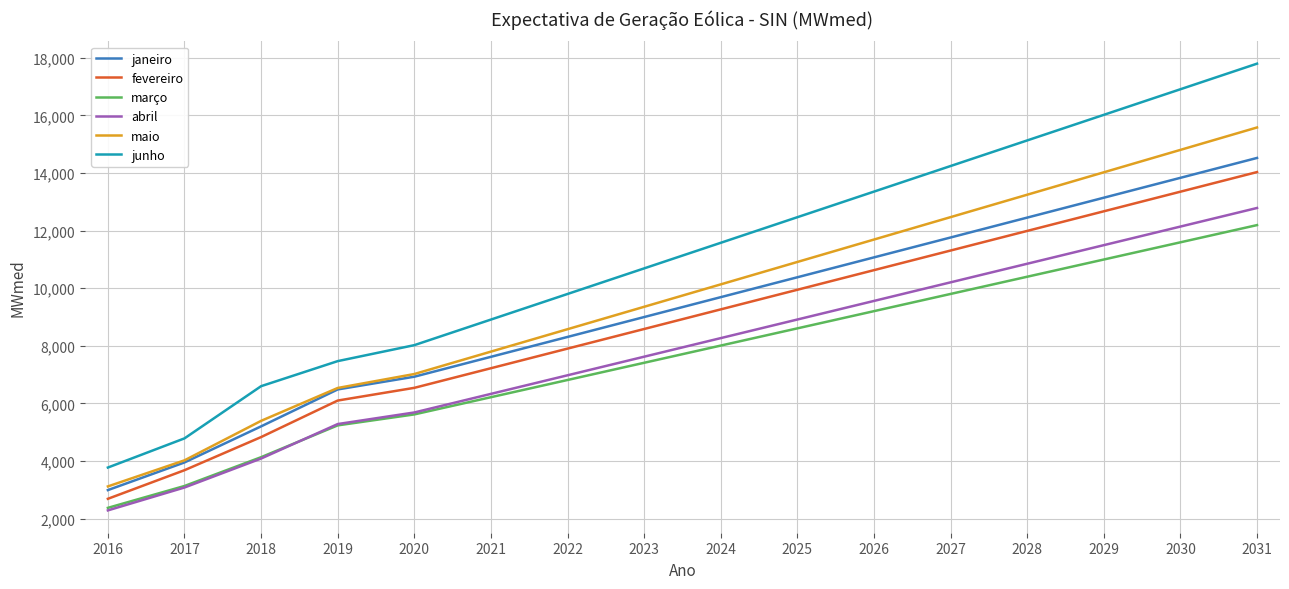

Reading left to right, list all the values displayed in this chart.

janeiro: 2987.4	3947.7	5200.6	6482.9	6924.7	7615.3	8305.9	8996.5	9687.1	10377.7	11068.3	11758.9	12449.5	13140.1	13830.7	14521.3
fevereiro: 2685.0	3678.1	4828.6	6096.9	6538.2	7219.3	7900.4	8581.5	9262.7	9943.8	10624.9	11306.1	11987.2	12668.3	13349.4	14030.6
março: 2370.7	3130.4	4130.5	5234.8	5615.4	6213.0	6810.6	7408.2	8005.9	8603.5	9201.1	9798.7	10396.3	10993.9	11591.6	12189.2
abril: 2282.7	3077.4	4083.4	5280.7	5682.8	6328.4	6973.9	7619.4	8265.0	8910.5	9556.0	10201.6	10847.1	11492.6	12138.2	12783.7
maio: 3115.0	4020.7	5392.0	6533.4	7017.6	7795.9	8574.3	9352.6	10130.9	10909.3	11687.6	12465.9	13244.2	14022.6	14800.9	15579.2
junho: 3770.4	4783.6	6595.9	7465.8	8020.3	8909.0	9797.6	10686.2	11574.9	12463.5	13352.1	14240.8	15129.4	16018.0	16906.7	17795.3